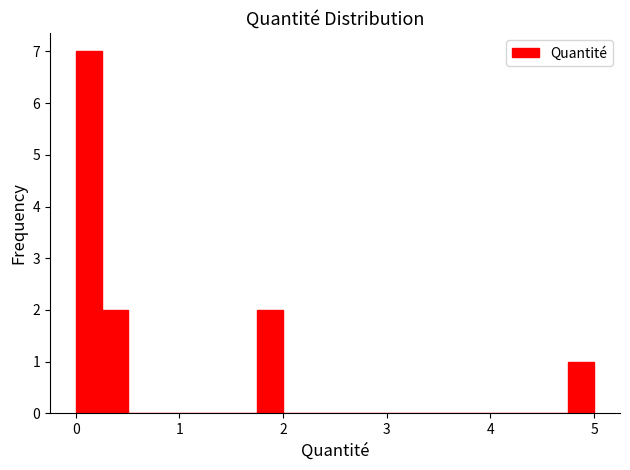

Read against the x-axis, roughly where is the centre of the tallest bar?

0.1